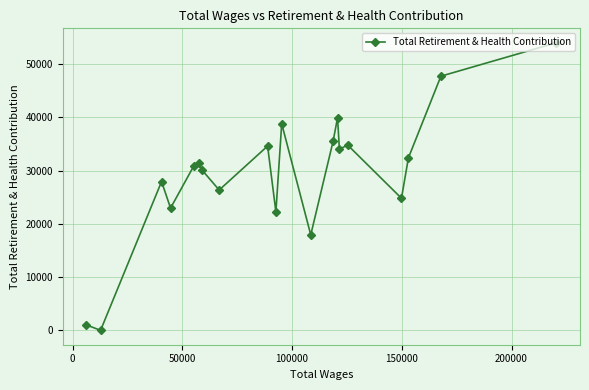

What is the difference between the maximum and minimum values?

54010